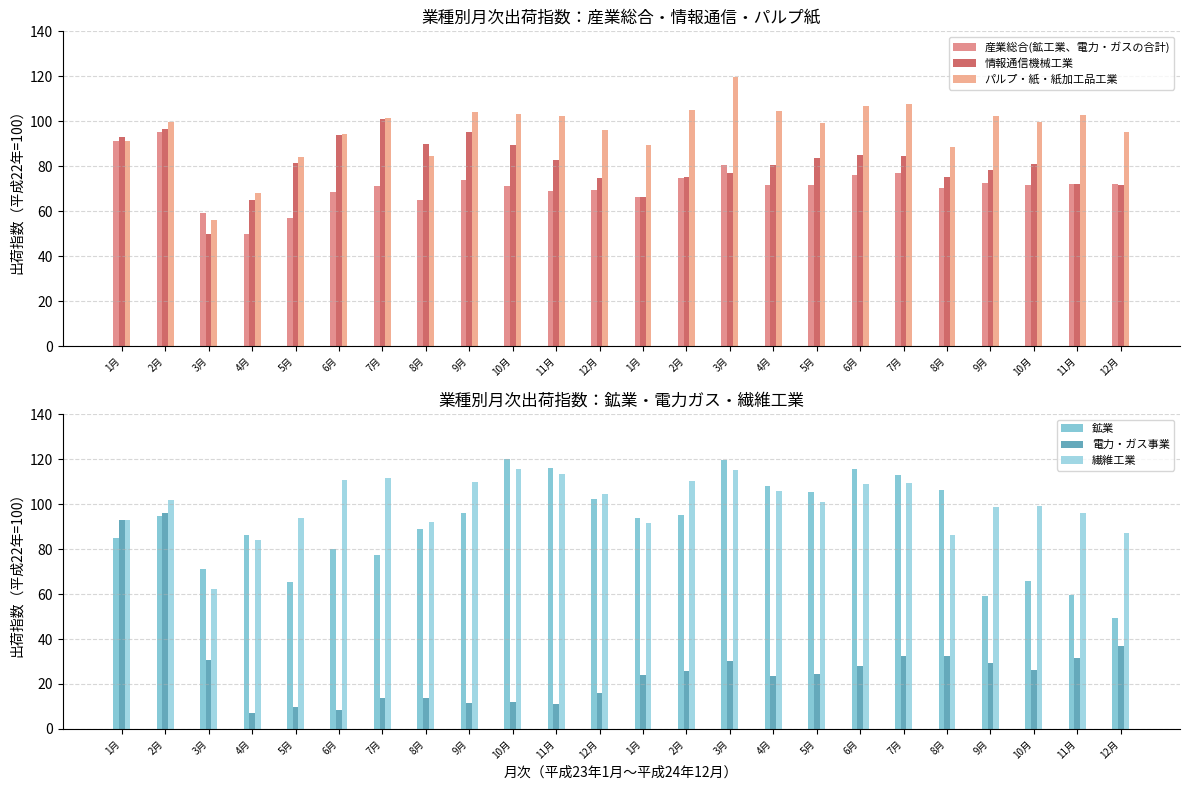

At how many categories does at least one series exceed 15?

24